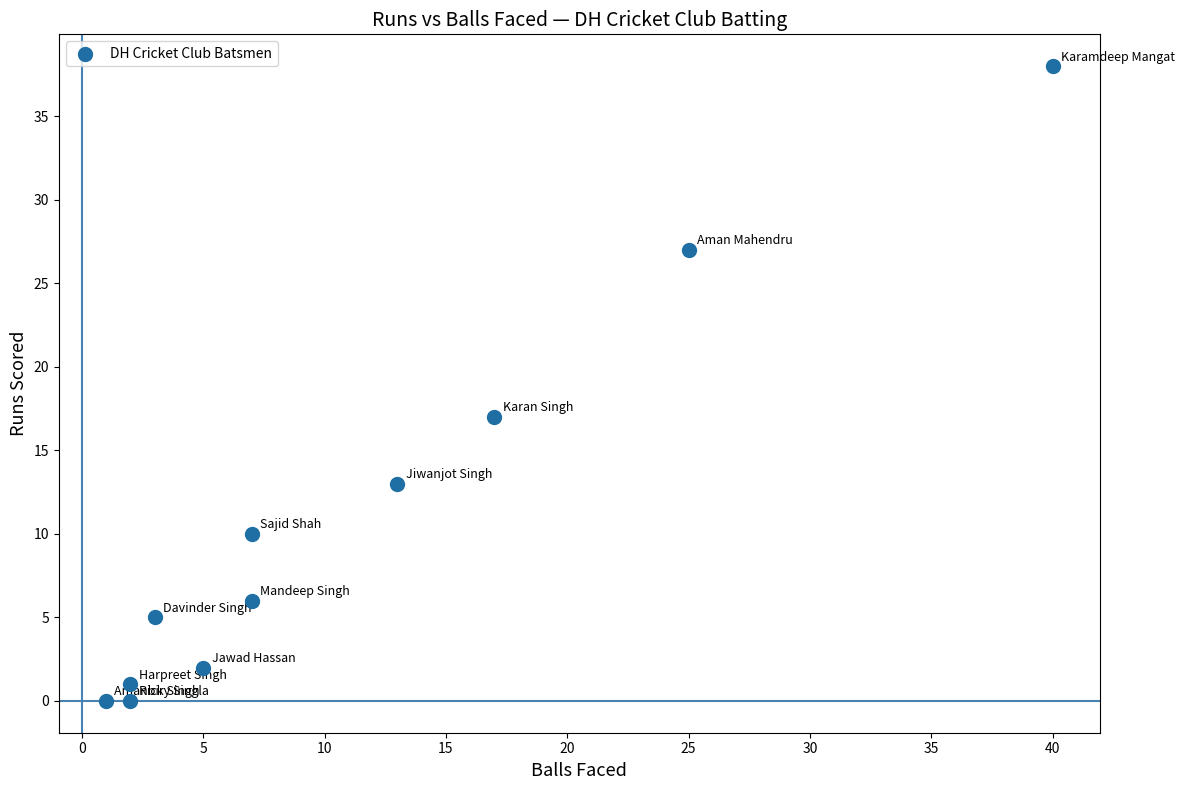

What Y value in the scatter plot is closest to 19?

17